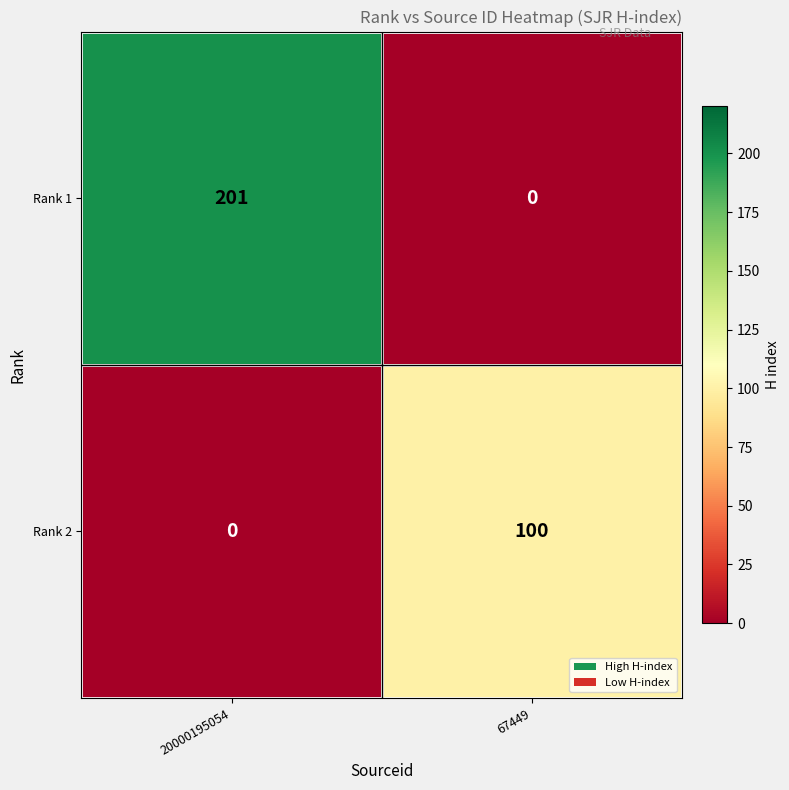

What is the difference between the highest and lowest values at 20000195054?

201